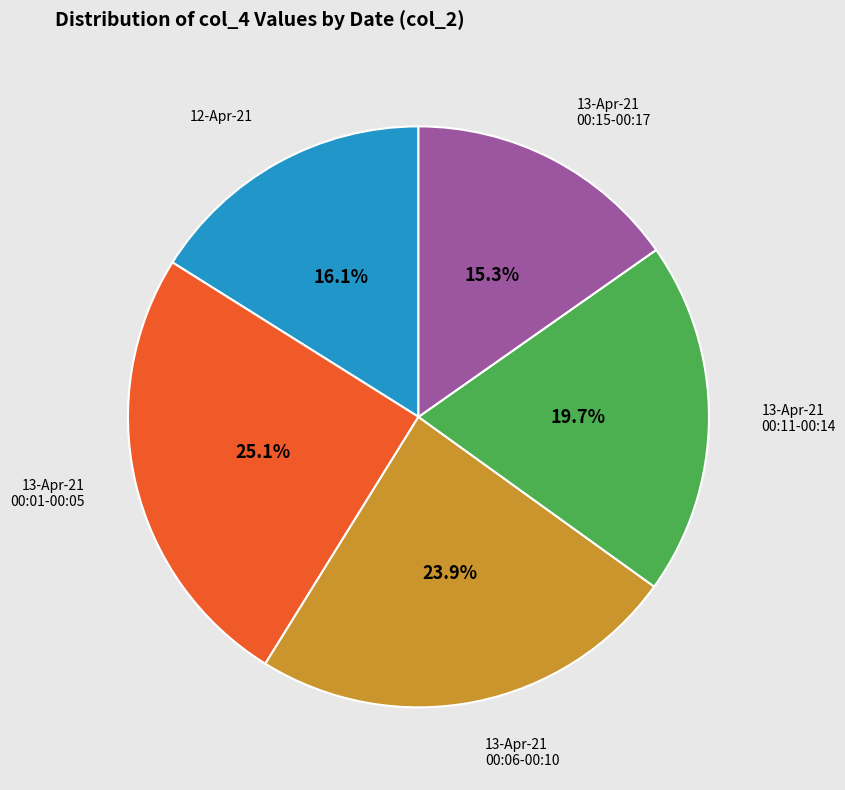

What percentage do 13-Apr-21 00:11-00:14 and 13-Apr-21 00:01-00:05 together represent?

44.8%